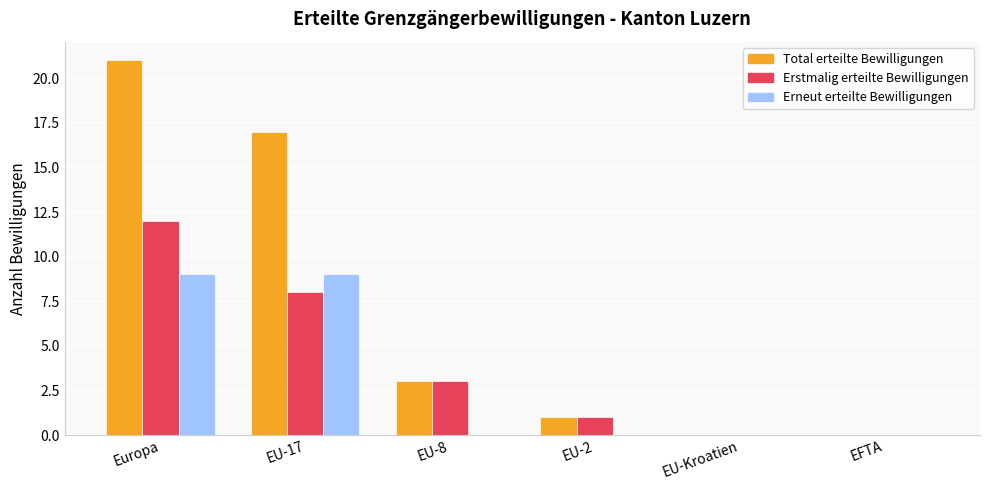

Is it true that Erneut erteilte Bewilligungen equals 0 at EU-2?

True